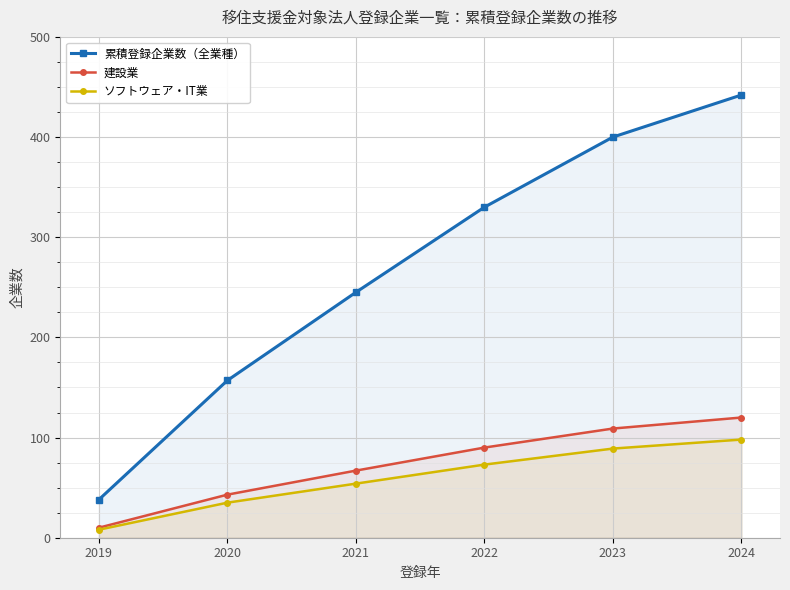

At which category does the chart reach its minimum across all series?

2019